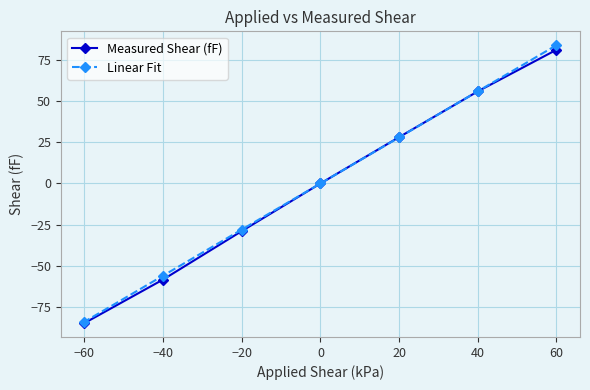

After their last crossing, which series has the higher values: Linear Fit or Measured Shear (fF)?

Measured Shear (fF)